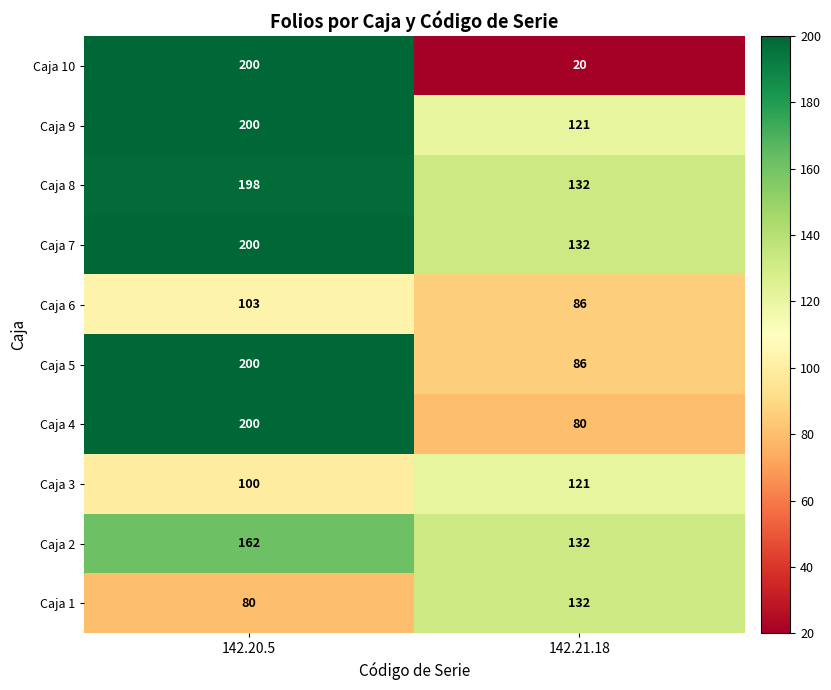

Count the number of categories in the chart.

2